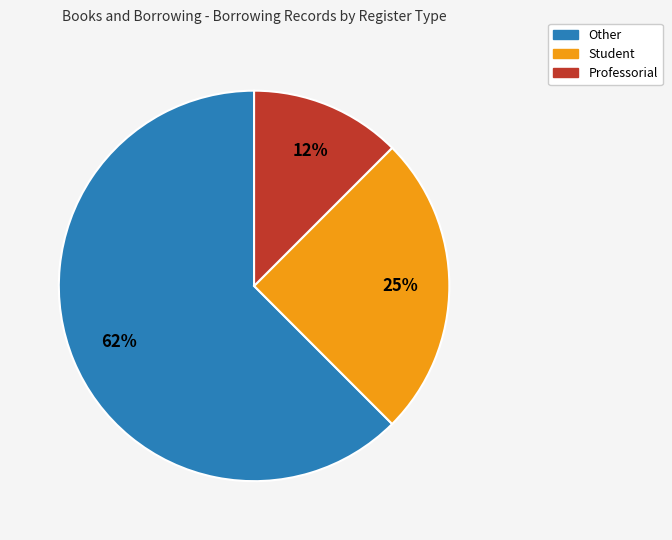

Do Professorial and Student together represent more than half of the pie?

No